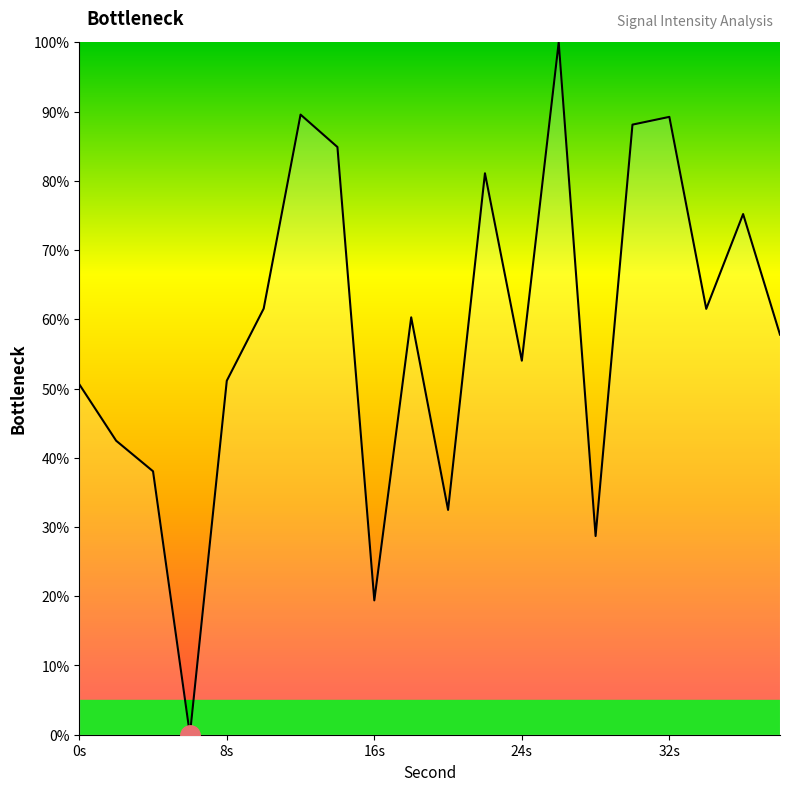

What is the greatest value displayed?

100.0